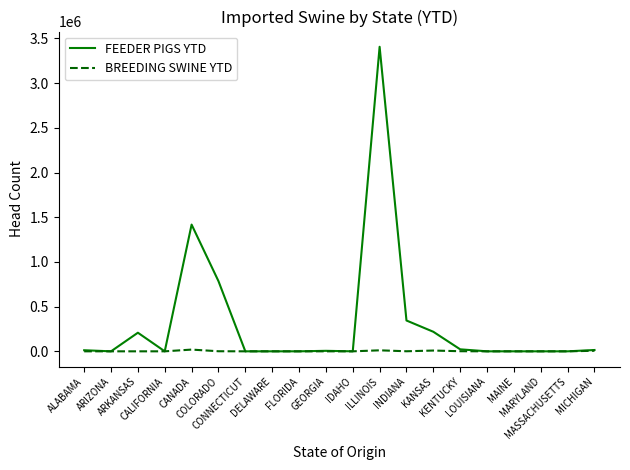

Rank the series by their maximum value, from lowest to highest.

BREEDING SWINE YTD, FEEDER PIGS YTD